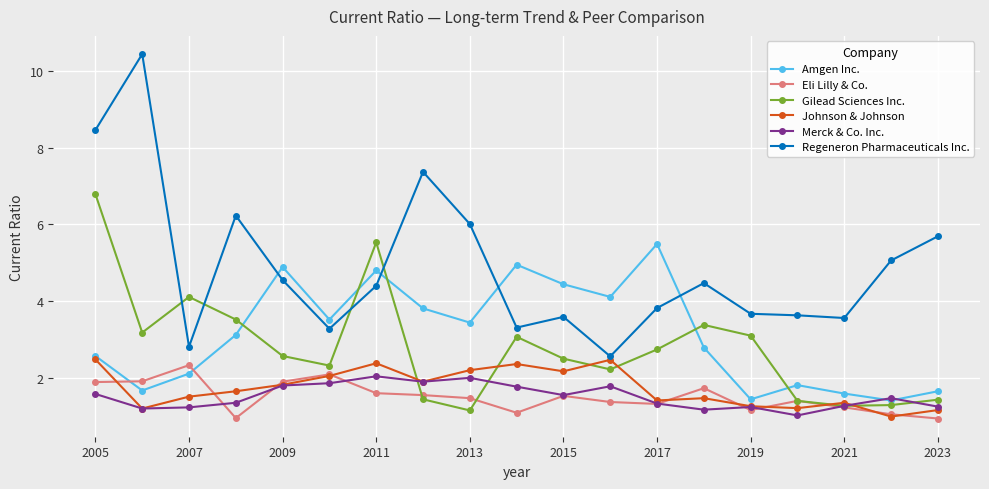

Which series has the largest range (max minus min)?

Regeneron Pharmaceuticals Inc.